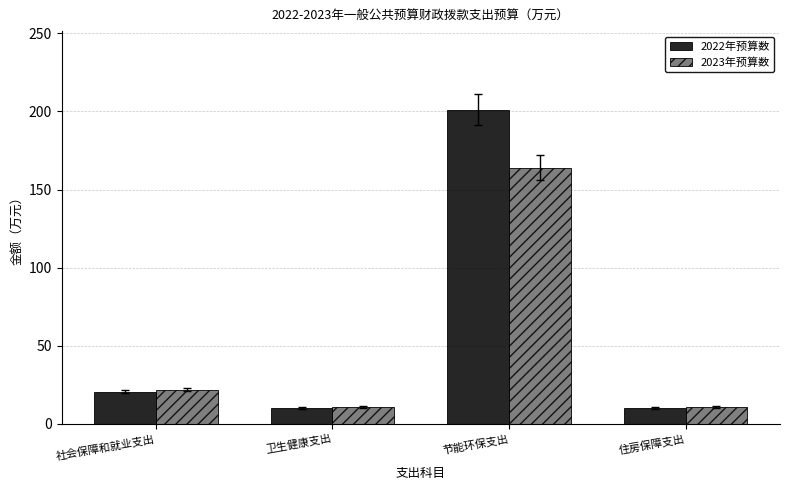

How many categories are shown in the chart?

4